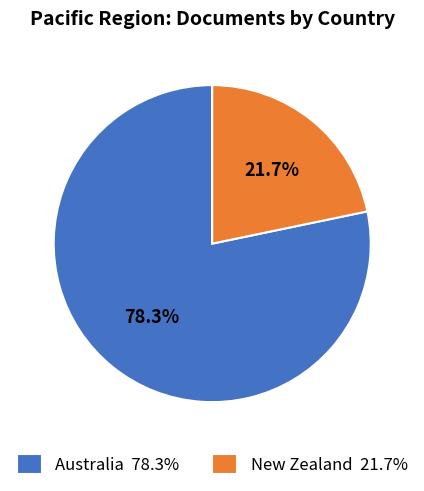

Between Australia and New Zealand, which is larger?

Australia